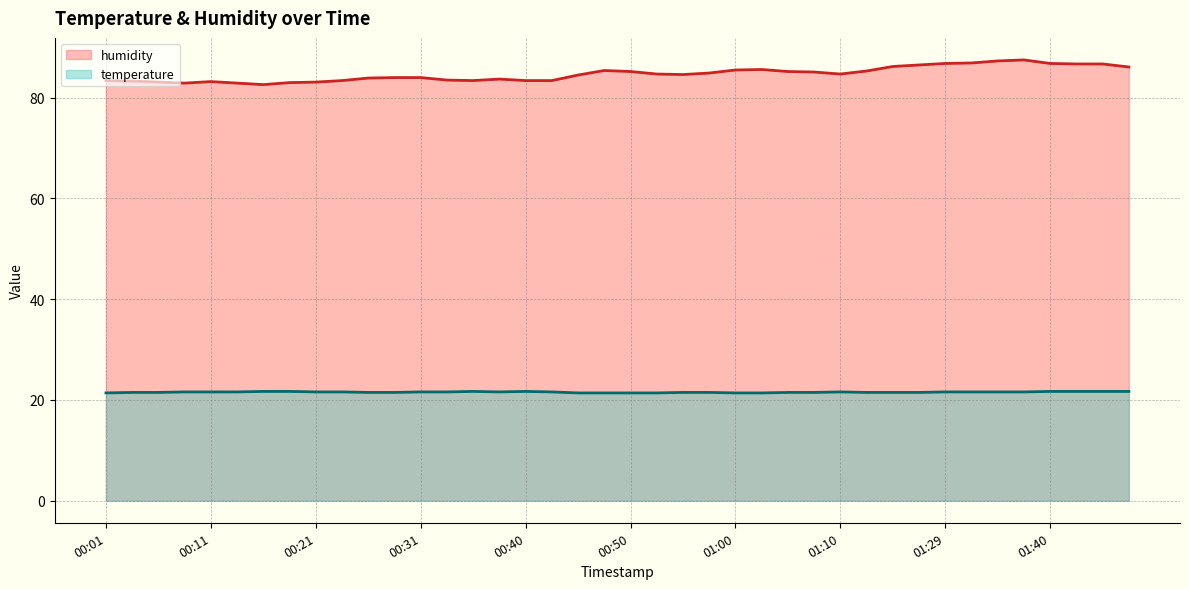

At which label is humidity closest to 85?

00:57